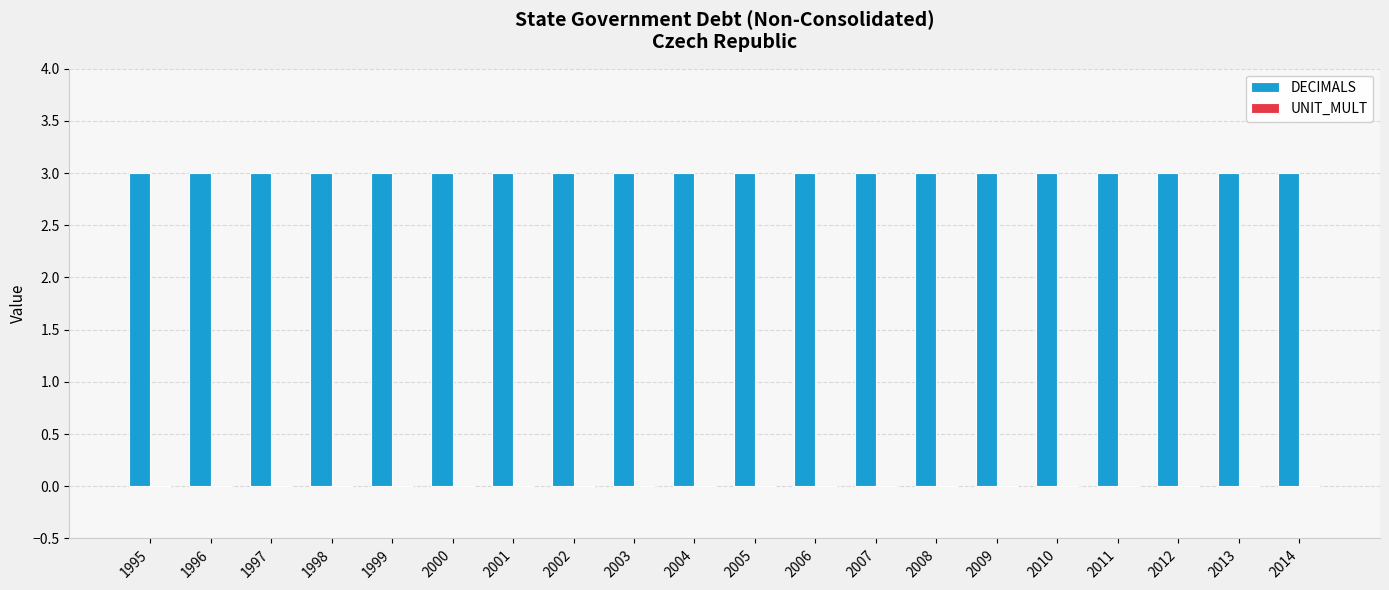

What is the sum of the DECIMALS values at 2004 and 2000?

6